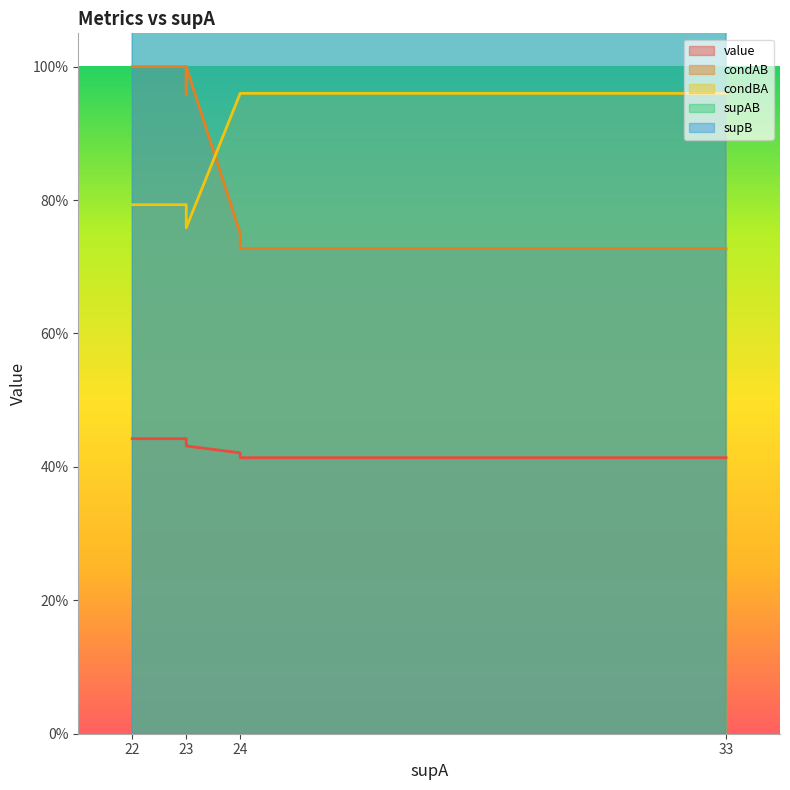

How many intersections are there between condBA and condAB?

1